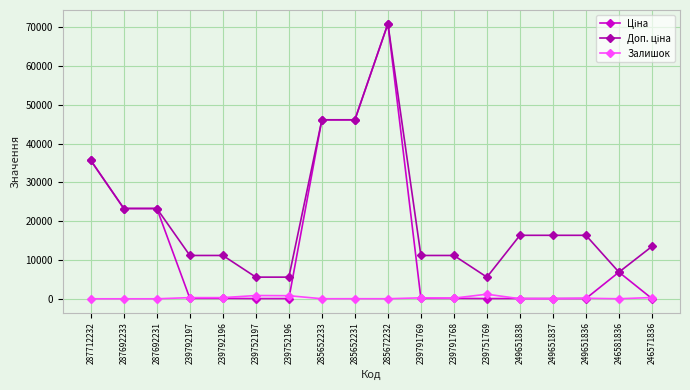

At which category is the sum across all series the highest?

285672232